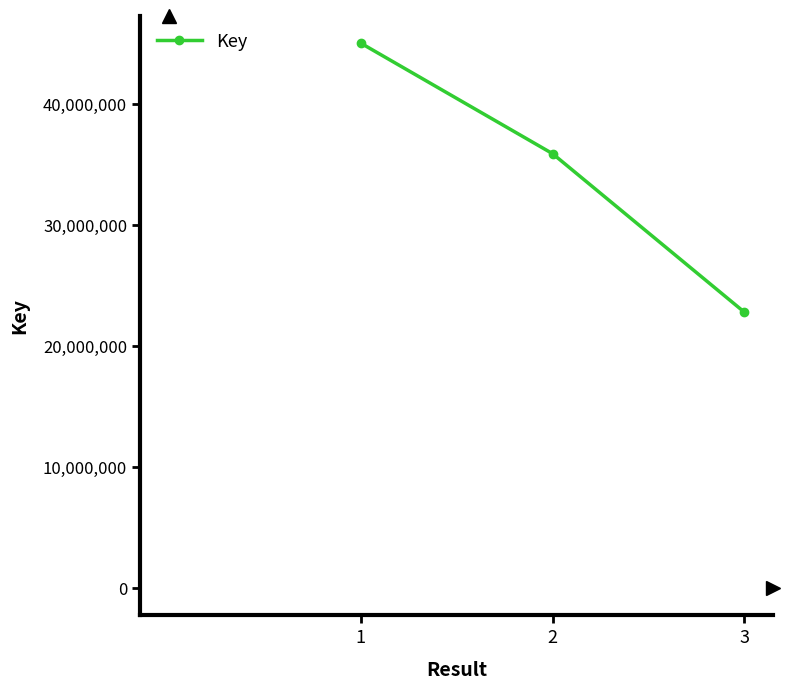

Is it true that the value at 3 is 22773612?

True